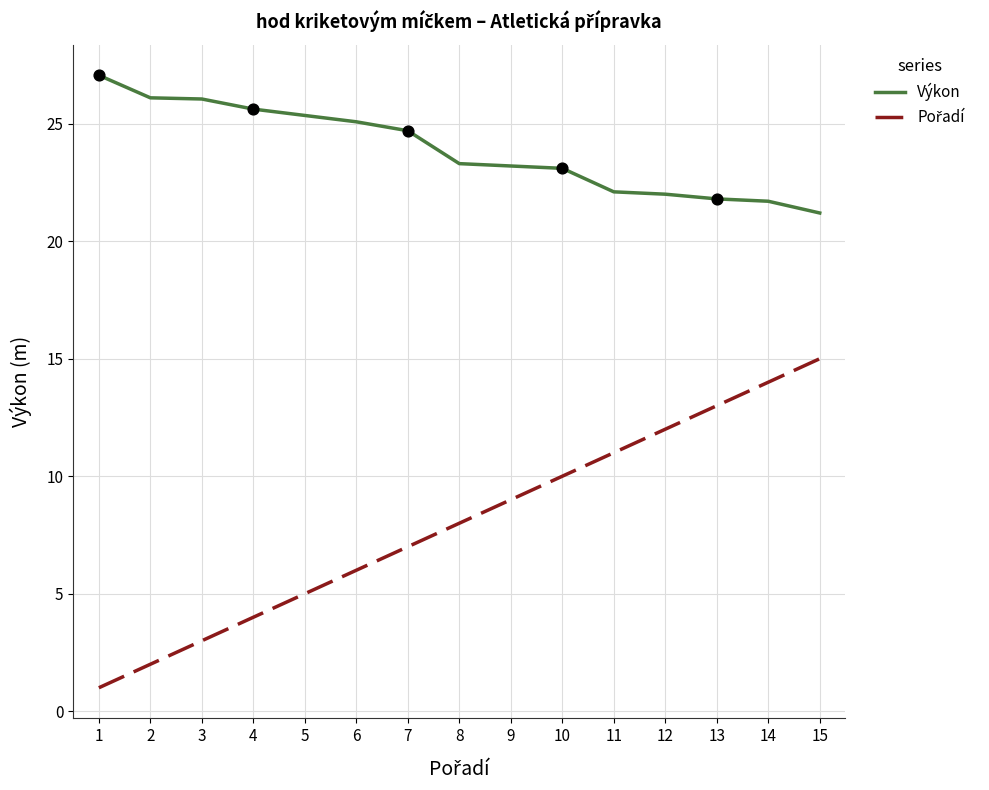

What is the spread (max minus min) of values at 15?

6.2